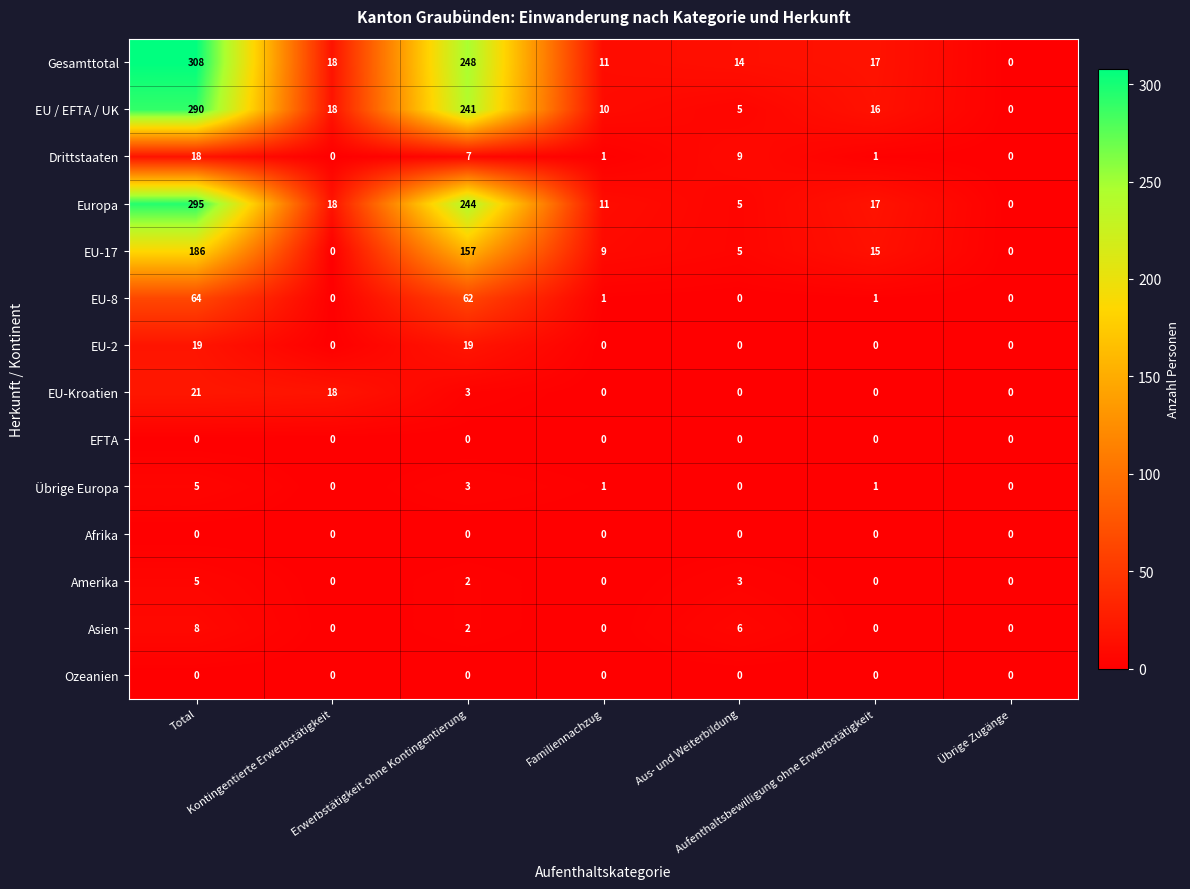

Which series has the largest range (max minus min)?

Gesamttotal